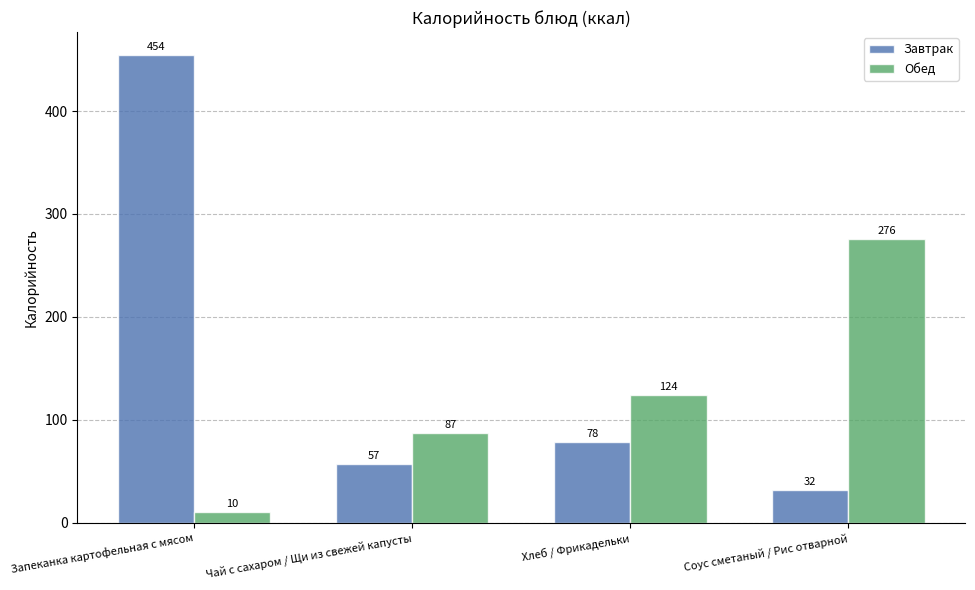

The value of Обед at Чай с сахаром / Щи из свежей капусты is 27. True or false?

False